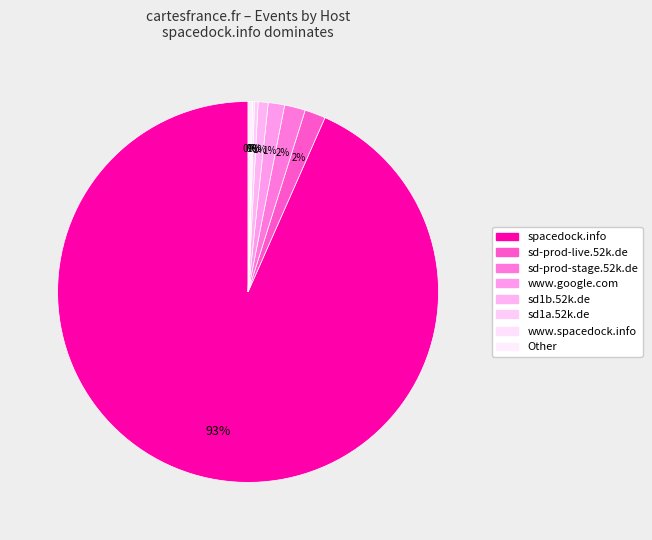

Rank the categories by value from lowest to highest.

www.spacedock.info, sd1a.52k.de, Other, sd1b.52k.de, www.google.com, sd-prod-live.52k.de, sd-prod-stage.52k.de, spacedock.info